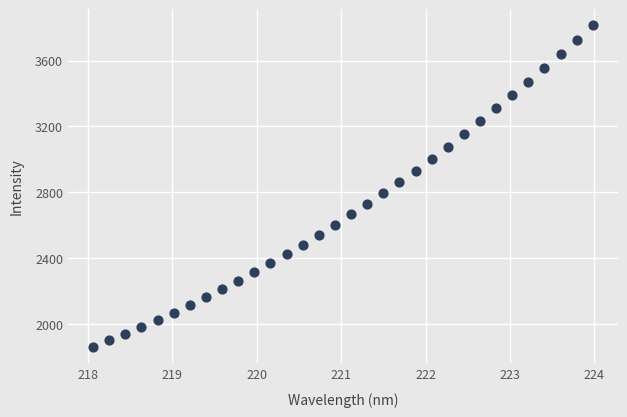

What is the range of Y values (max minus min)?

1951.9